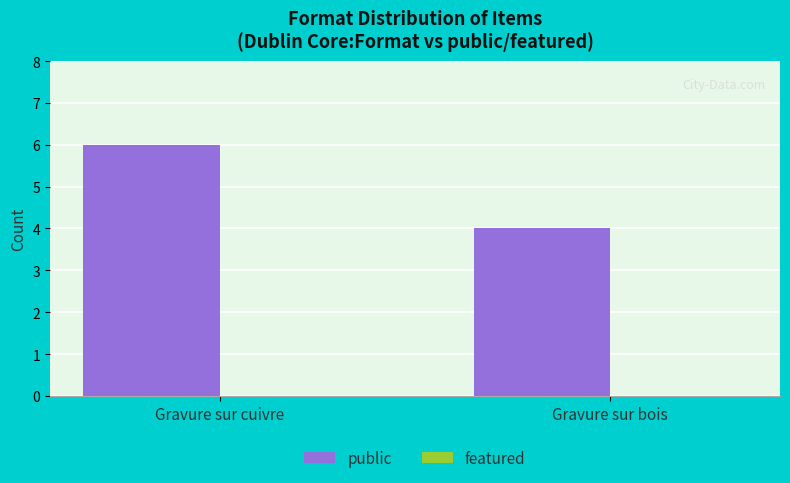

What position from the right is Gravure sur cuivre?

2